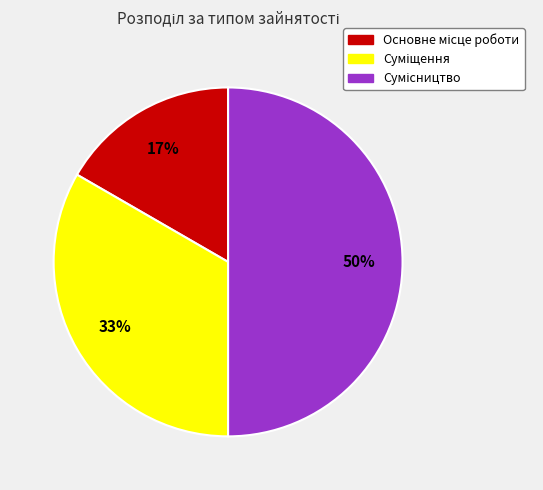

How many slices are in this pie chart?

3